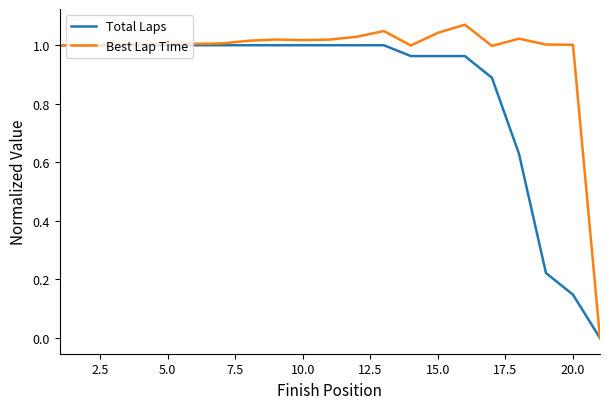

Which series has the largest range (max minus min)?

Best Lap Time